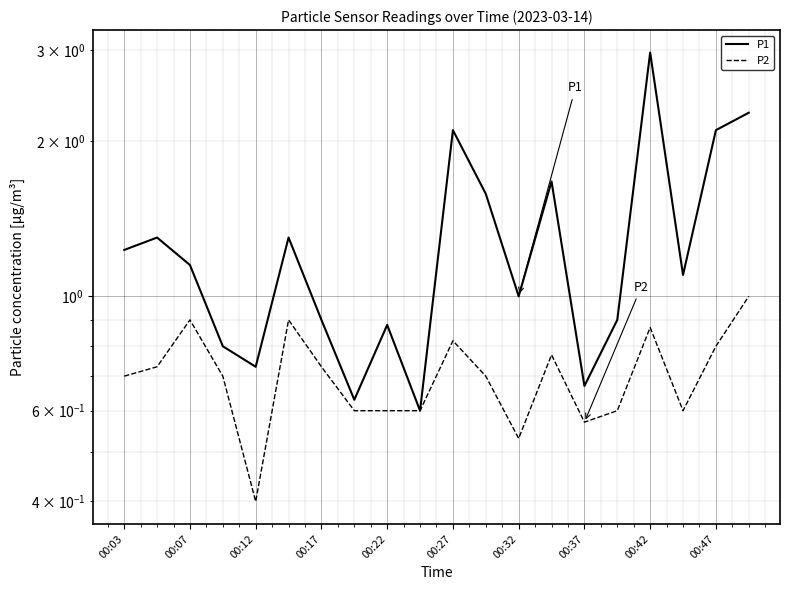

What is the total value across all series at 00:27?

2.9